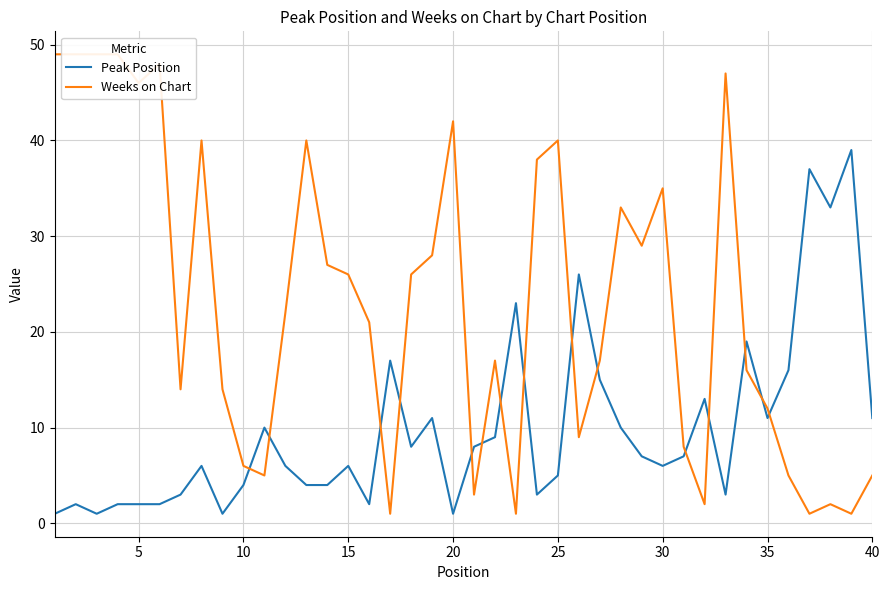

List the series in order of their overall mean, lowest first.

Peak Position, Weeks on Chart